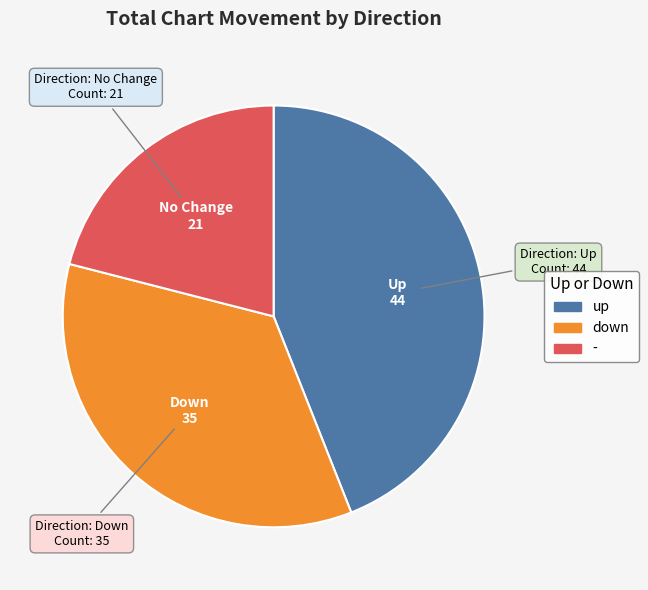

Combined, do down and - account for over 50%?

Yes